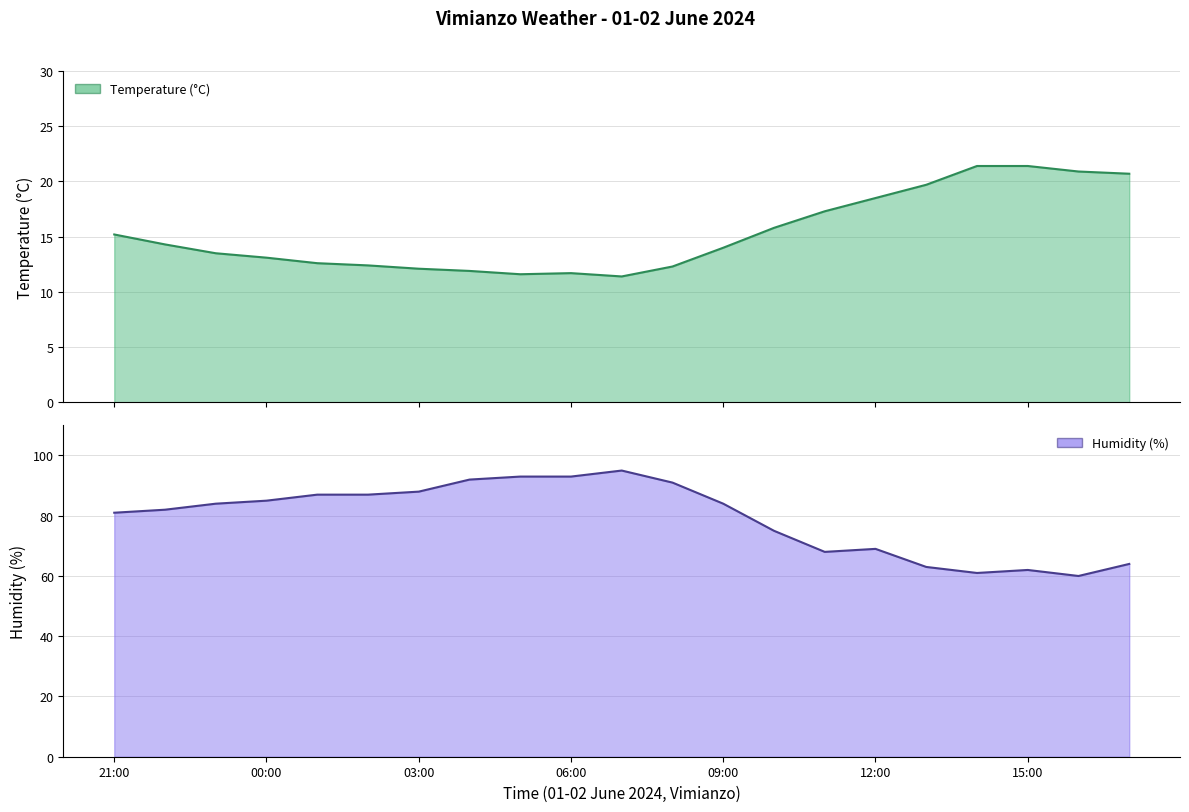

Between 15:00 and 16:00, which is larger?

15:00